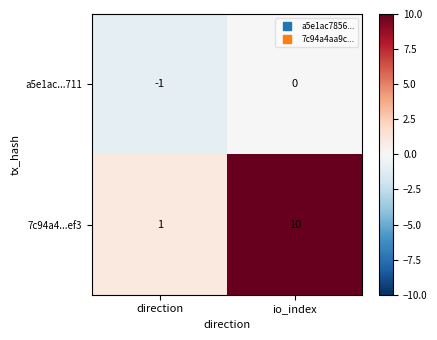

Is it true that a5e1ac...711 equals -1 at direction?

True